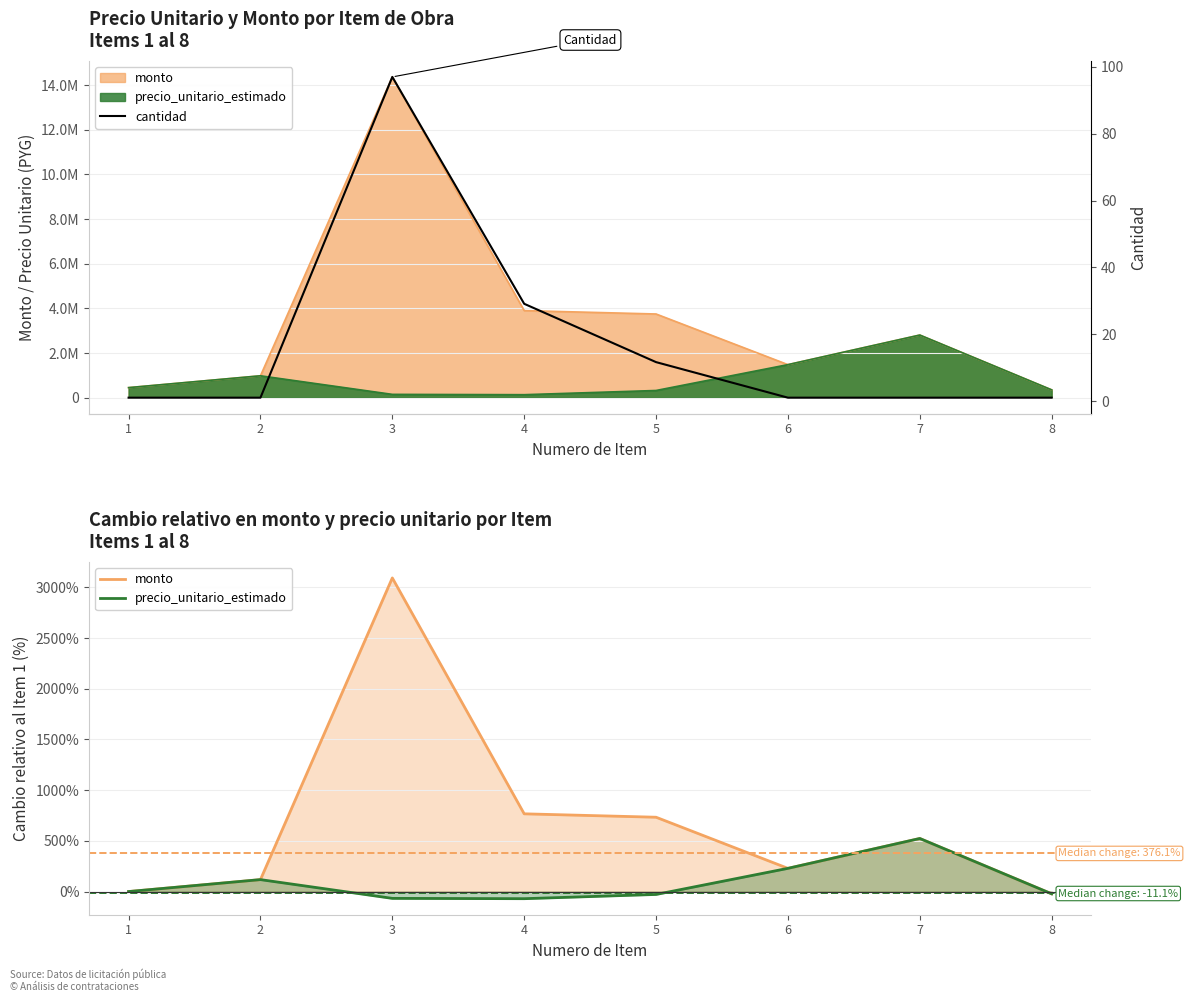

Is the value of cantidad at 1 greater than the value of monto at 1?

Yes